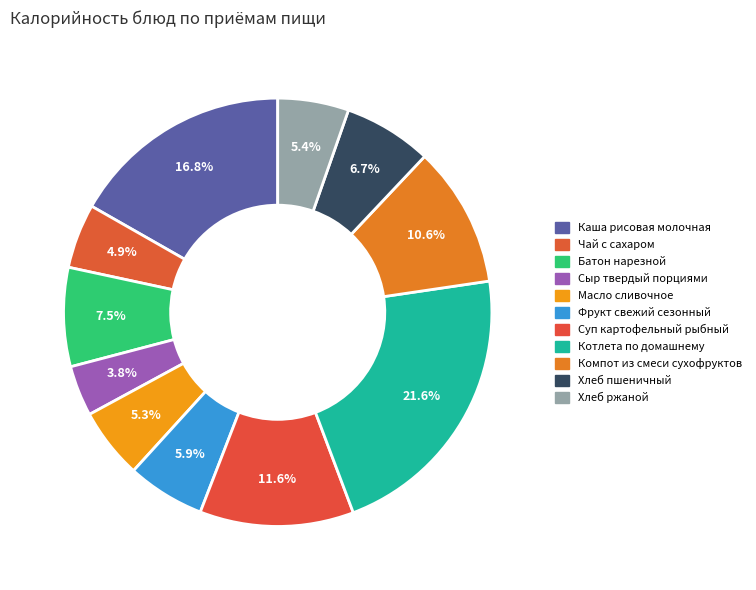

What is the change in value from Каша рисовая молочная to Сыр твердый порциями?

-159.4